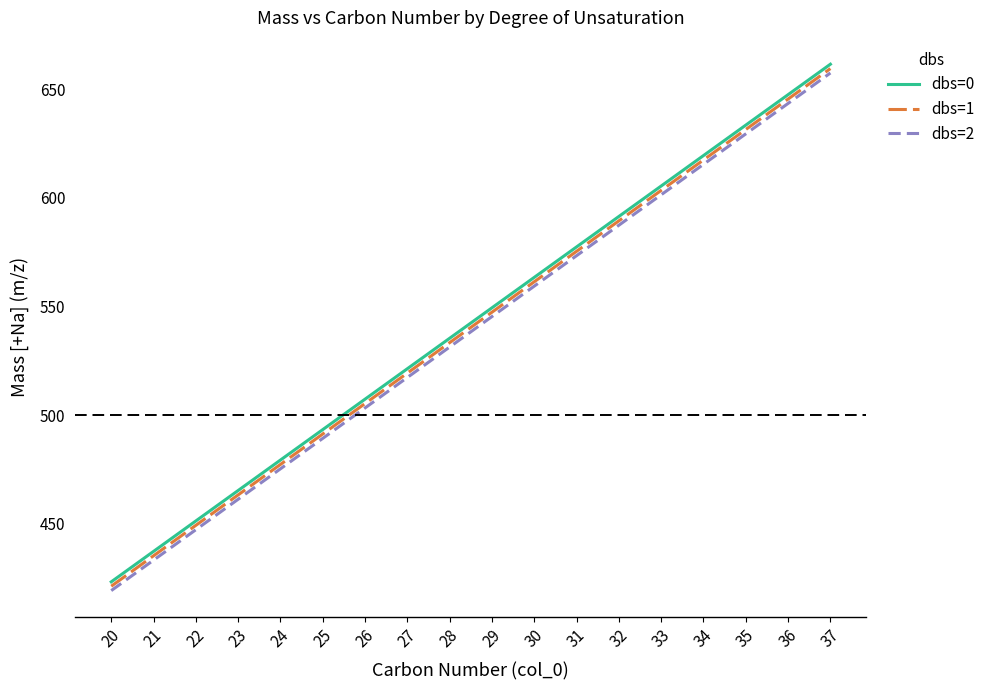

True or false: dbs=1 and dbs=2 intersect in this chart.

False